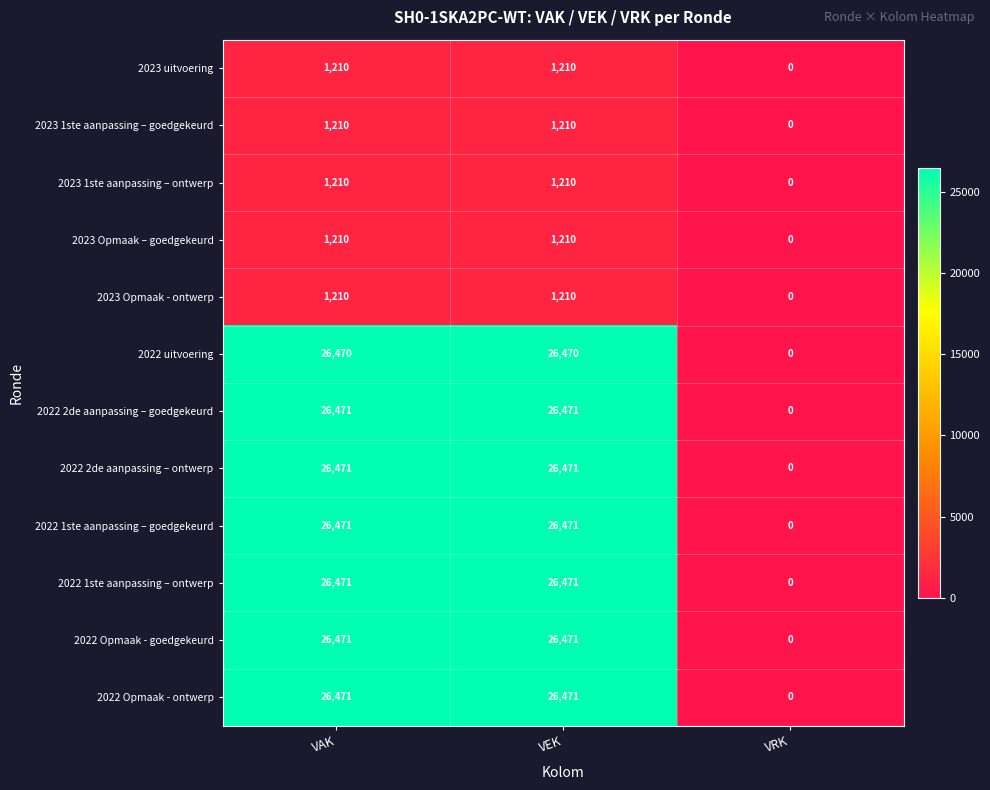

What is the total value across all series at VAK?

191346